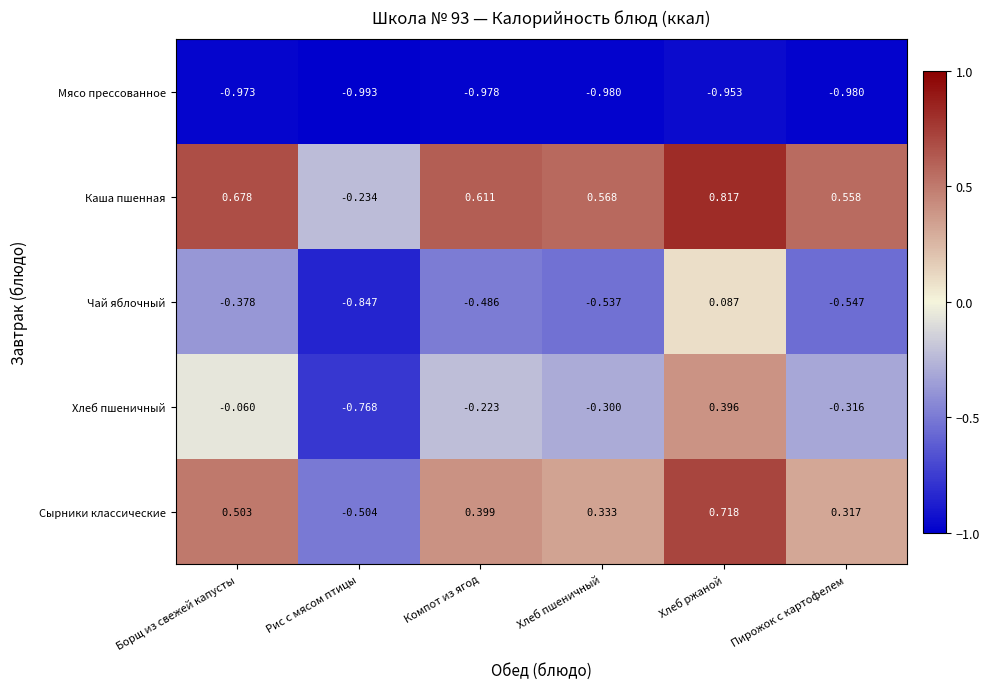

At which label does Каша пшенная first exceed 0?

Борщ из свежей капусты